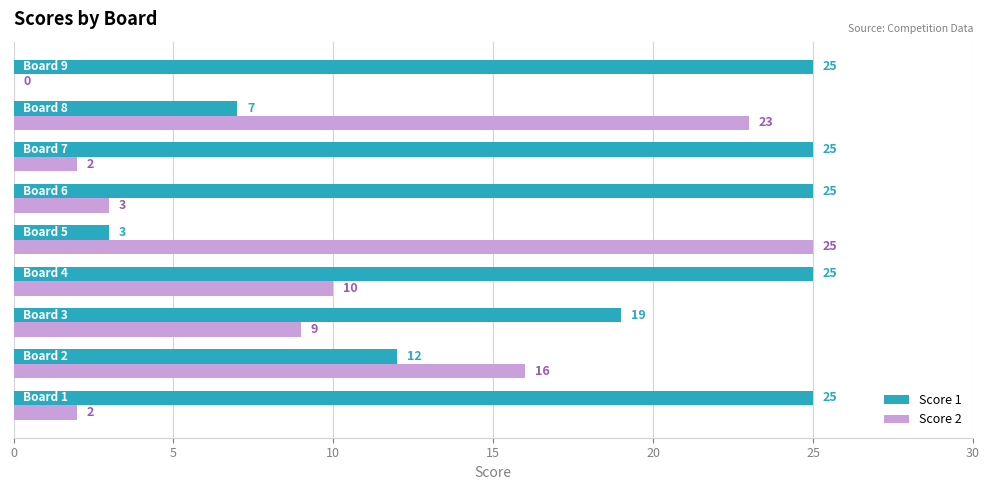

How many values in Score 2 are above zero?

8